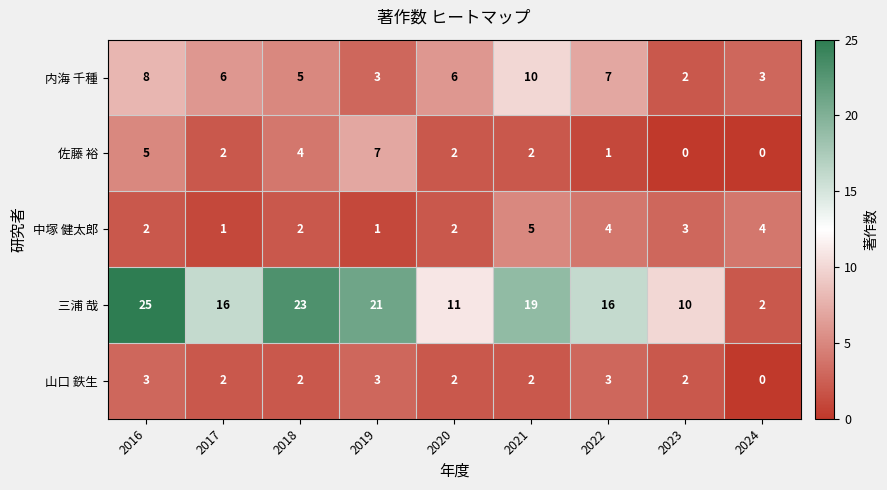

Where does the 山口 鉄生 series first go above 2?

2016